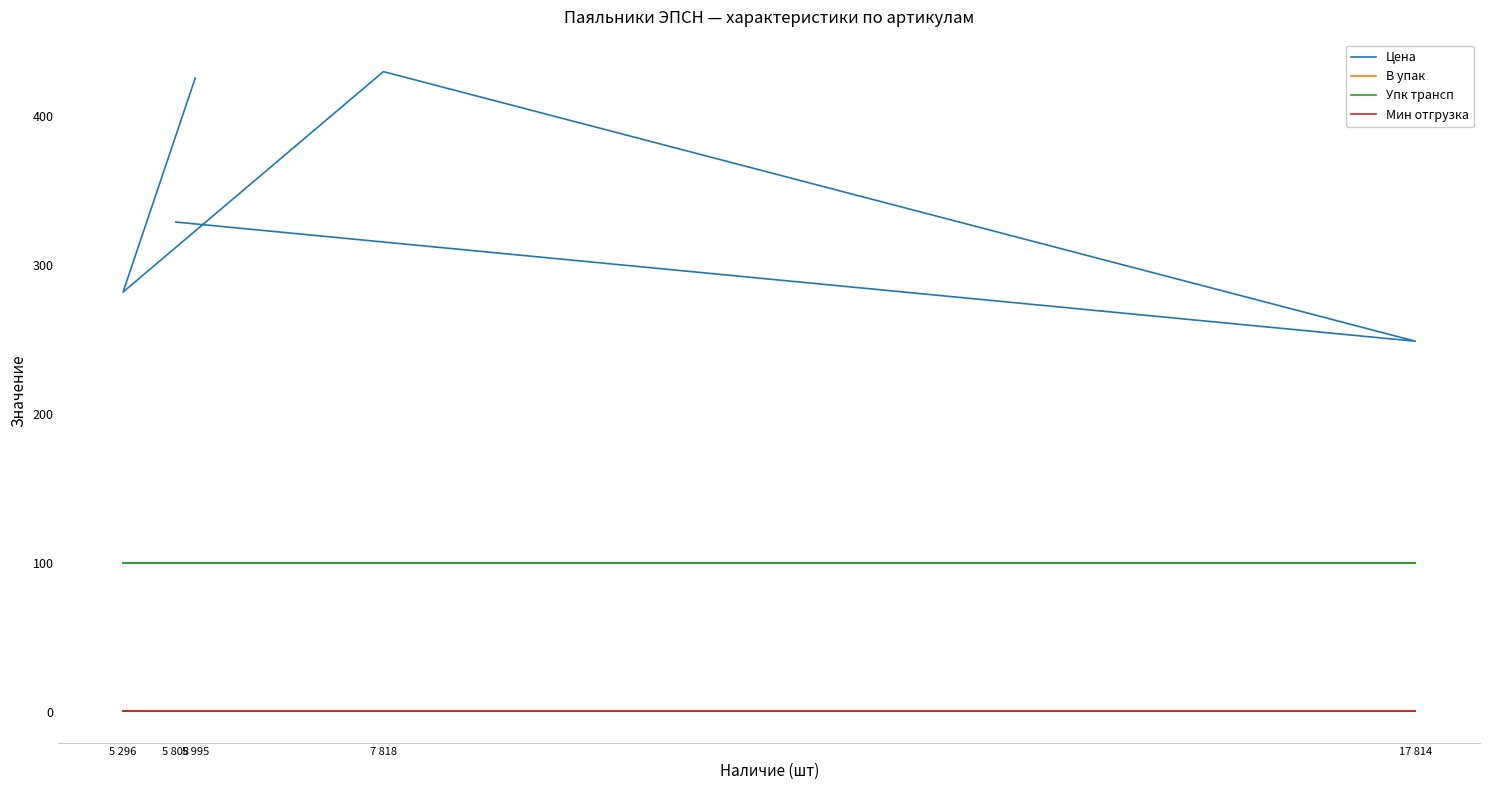

True or false: Мин отгрузка has a value of 0.4 at 5 296.

False